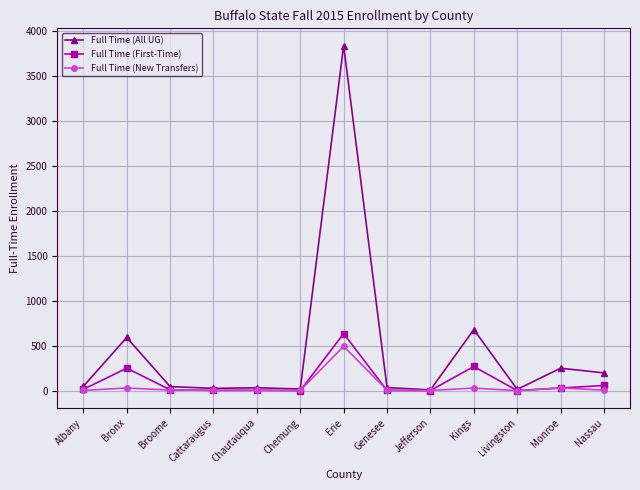

True or false: Full Time (New Transfers) has more than 0 interior local peaks.

True